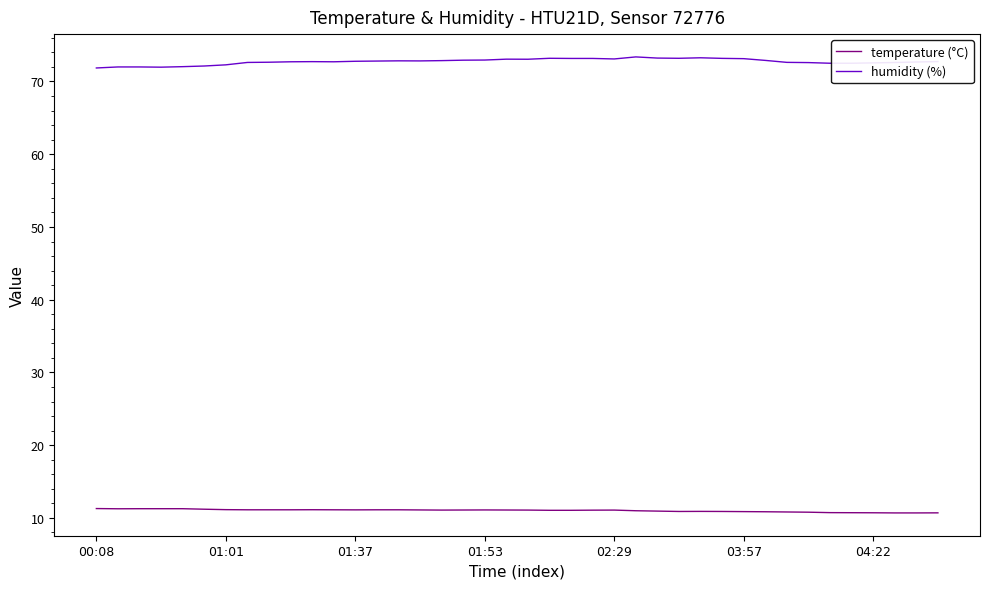

Does the chart display data point markers on the line(s)?

No